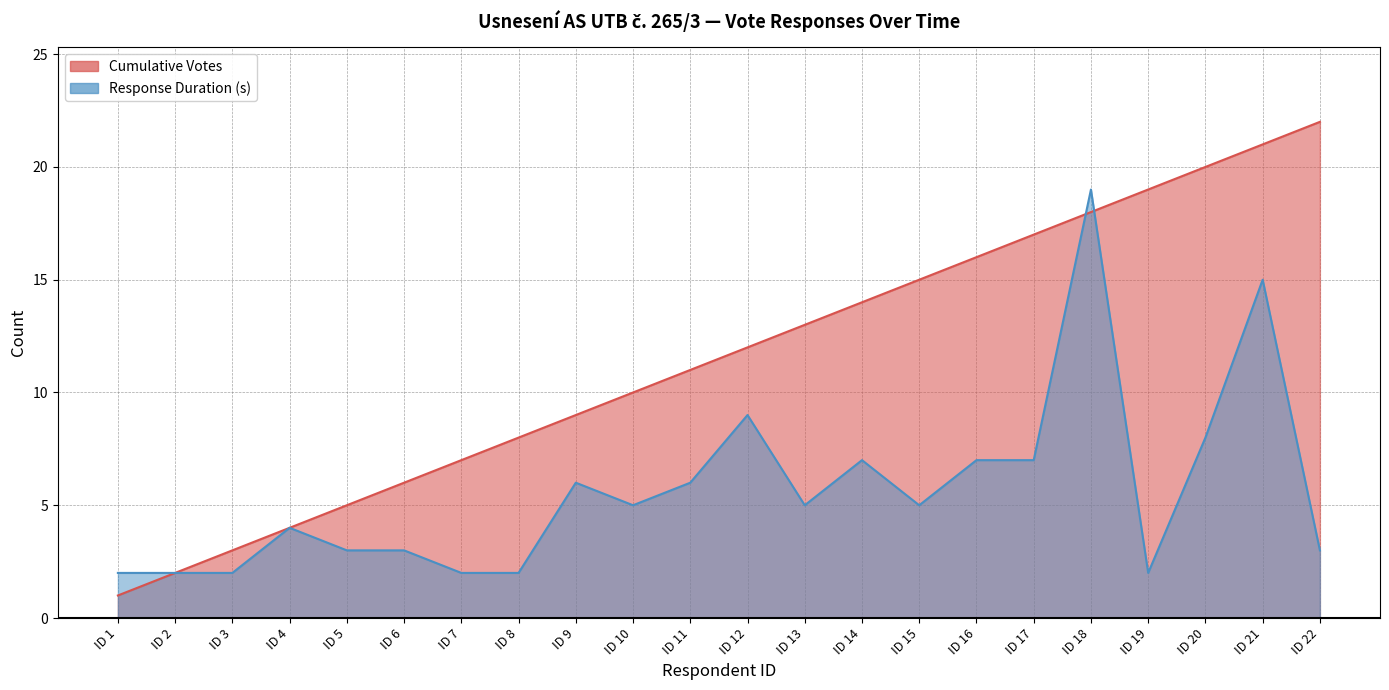

At how many categories does at least one series exceed 8?

14